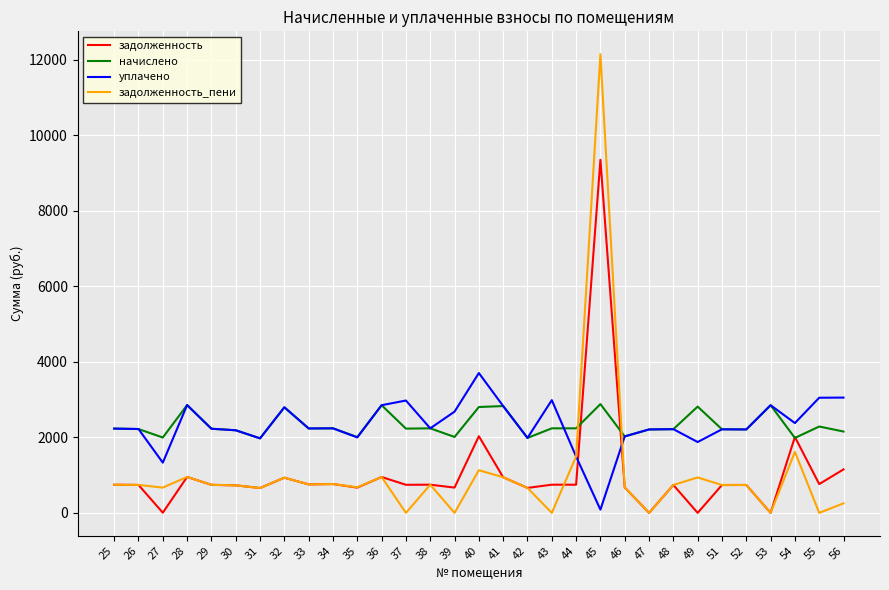

What is the minimum value for уплачено?

85.8